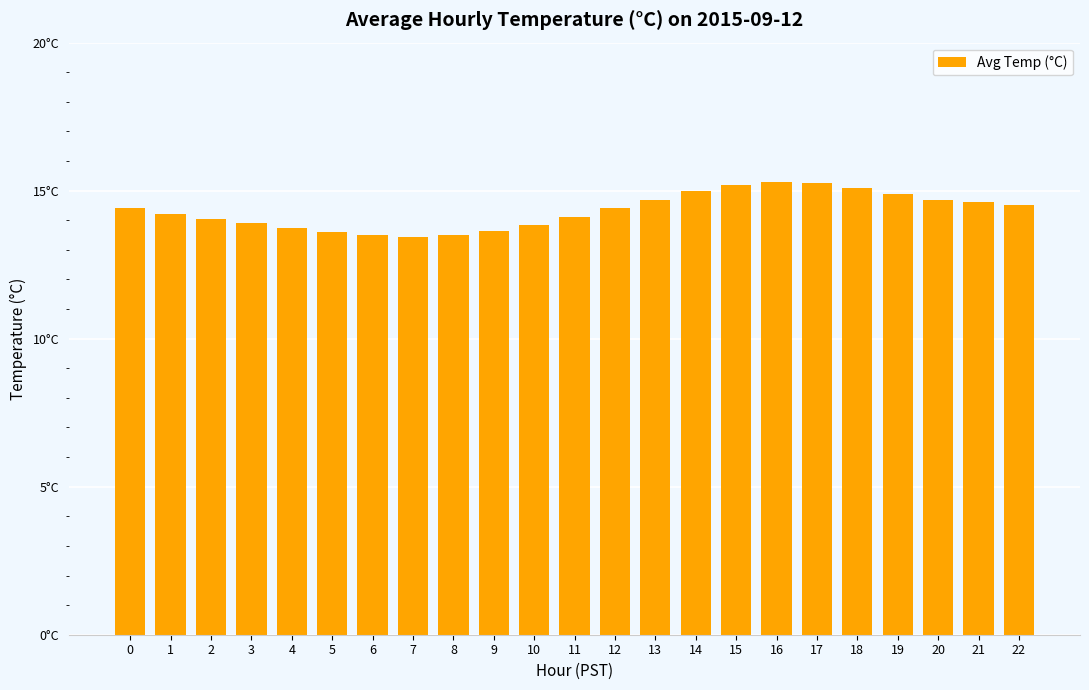

At which label is the value closest to 14?

2